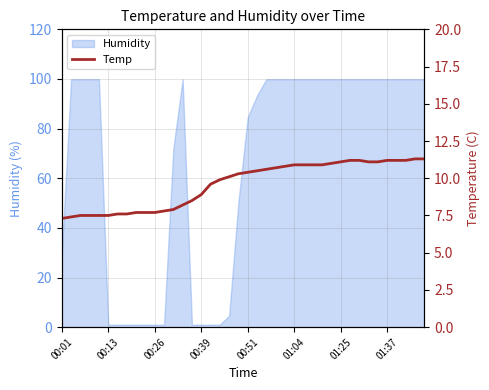

The value of Humidity at 01:25 is 99.9. True or false?

True